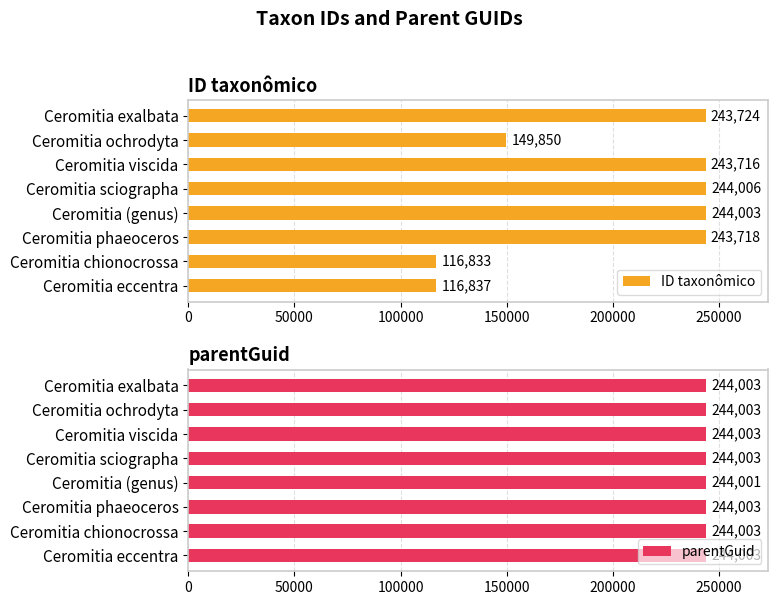

Does the chart contain stacked bars?

No